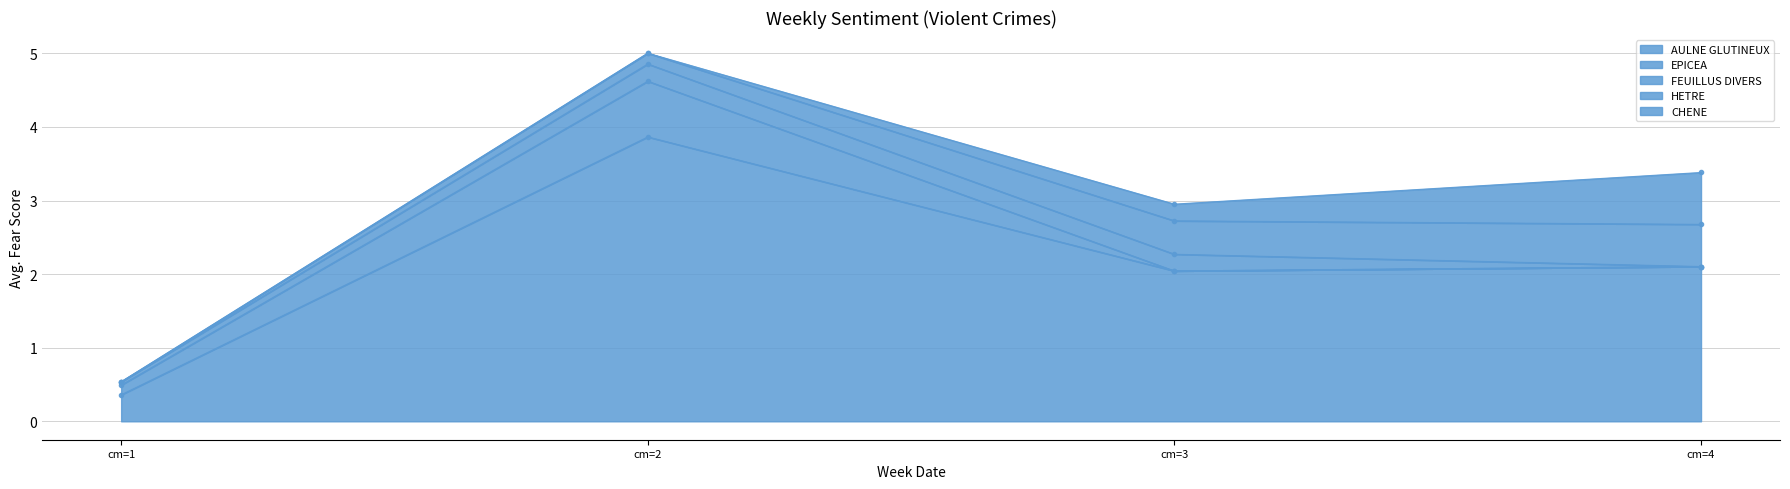

True or false: AULNE GLUTINEUX has a value of 2.1 at cm=4.

True